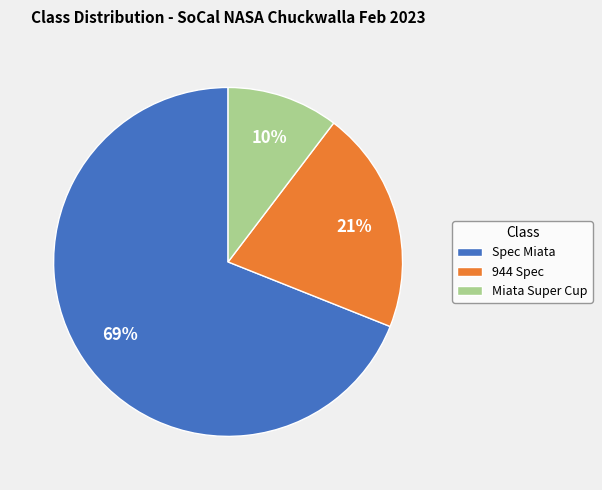

Which slice represents more than half of the pie?

Spec Miata